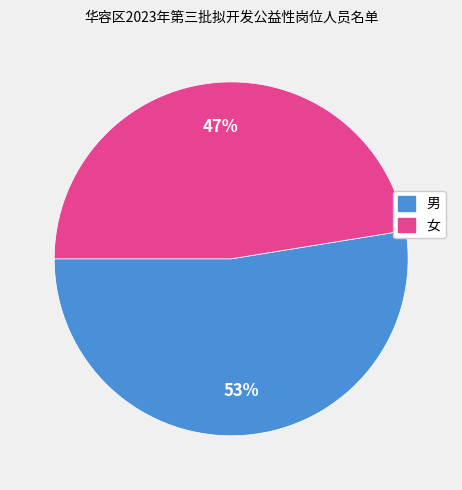

Rank the categories by value from lowest to highest.

女, 男